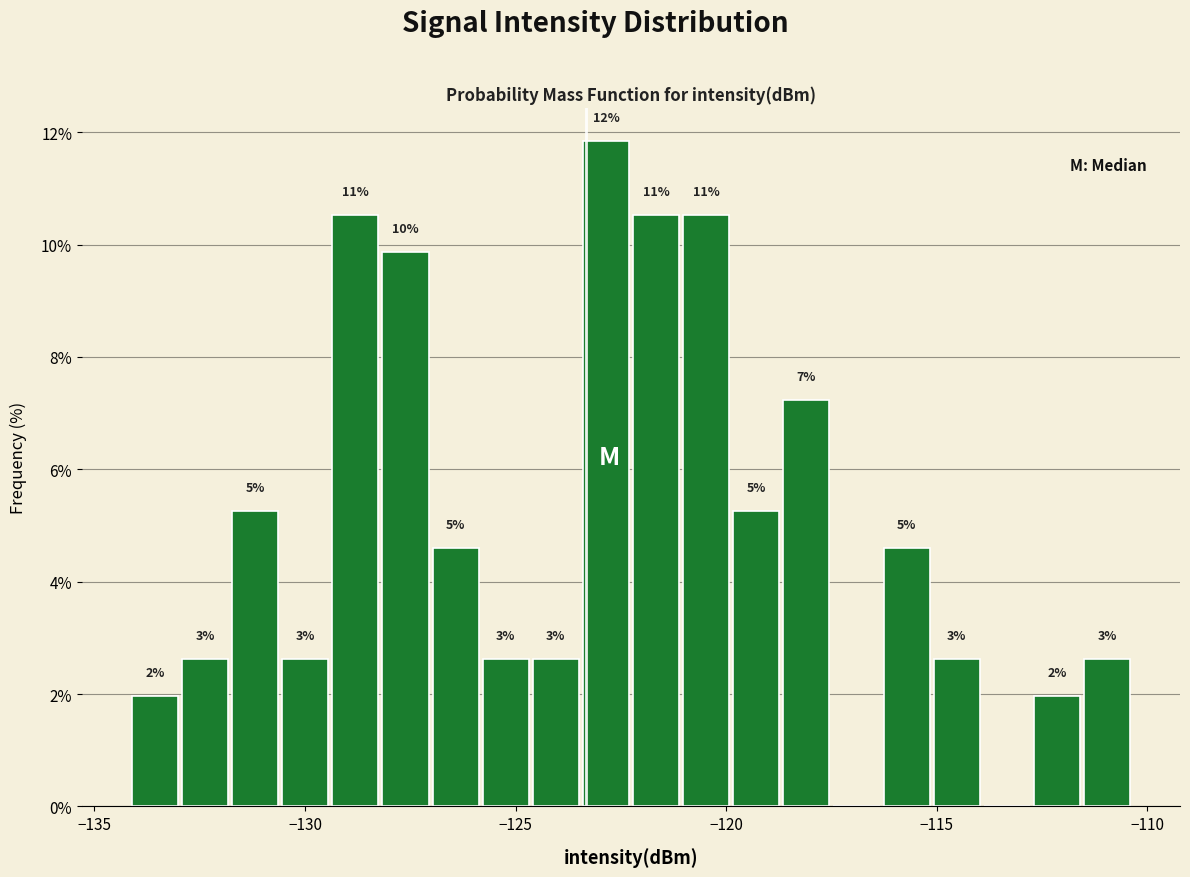

Read against the x-axis, roughly where is the centre of the tallest bar?

-123.0